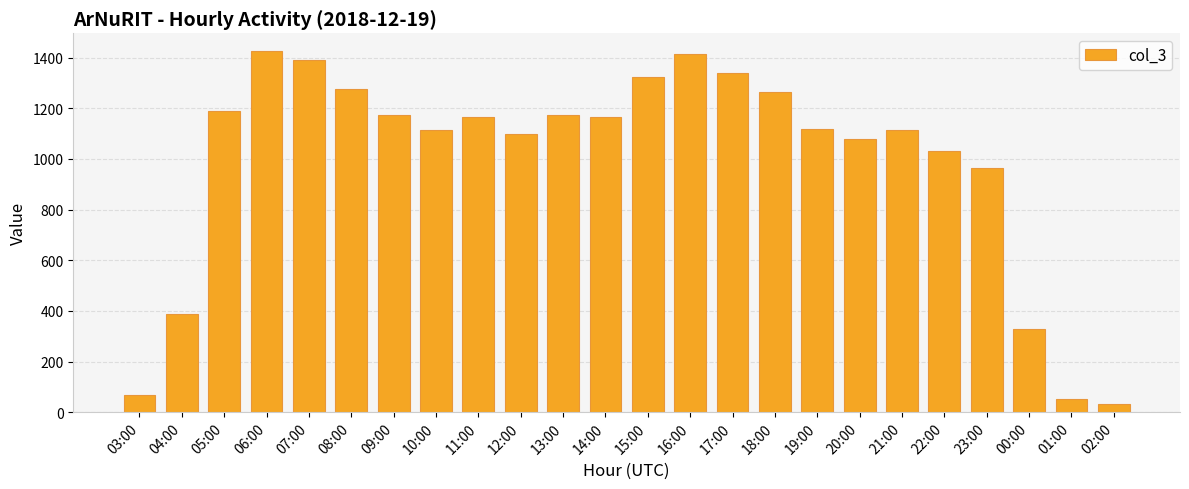

At which label does the data first exceed 1164?

05:00